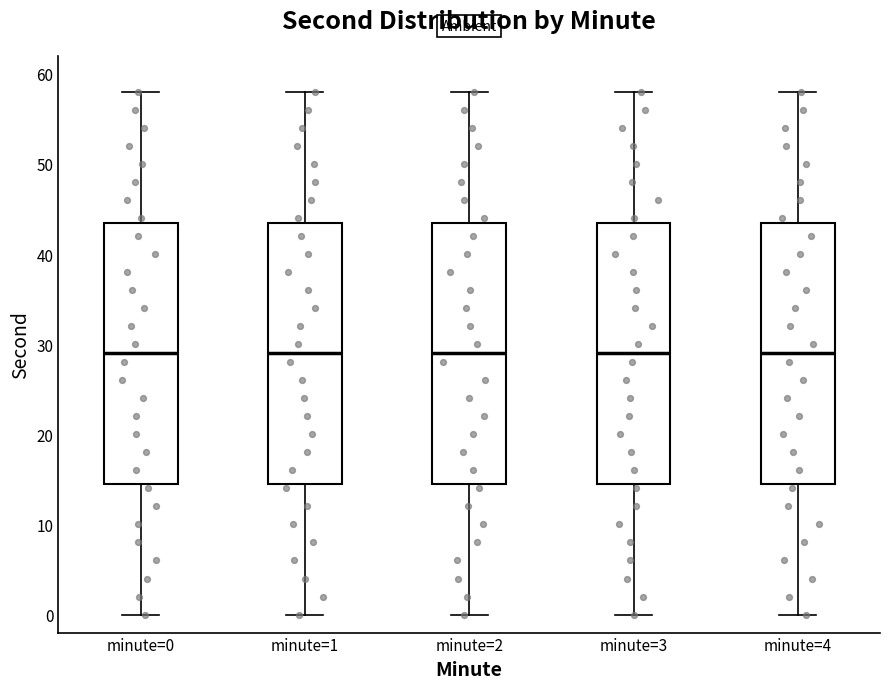

Reading left to right, transcribe this box plot: for each box, give where its median line is, the range the box spans, and where its two whiskers end, as read against the y-axis. The values are not printed on the chart, so give them approximately, as read against the axis.

minute=0: median 29, box 15 to 44, whiskers 0 to 58
minute=1: median 29, box 15 to 44, whiskers 0 to 58
minute=2: median 29, box 15 to 44, whiskers 0 to 58
minute=3: median 29, box 15 to 44, whiskers 0 to 58
minute=4: median 29, box 15 to 44, whiskers 0 to 58